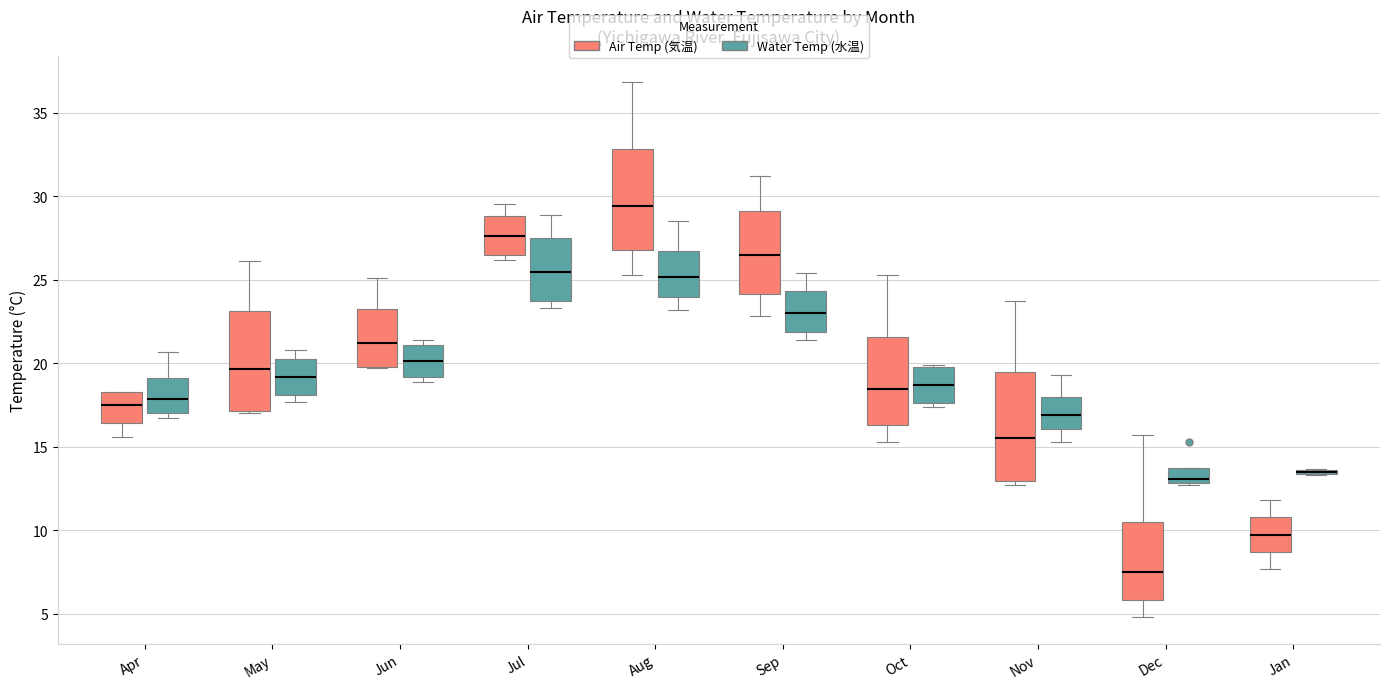

Reading left to right, read every box against the y-axis: the position of its median line, the range the box covers, and the ends of its whiskers. The values are not printed on the chart, so give them approximately, as read against the axis.

Apr (Air Temp (気温)): median 17.5, box 16.5 to 18.5, whiskers 15.5 to 18.5
Apr (Water Temp (水温)): median 18.0, box 17.0 to 19.0, whiskers 16.5 to 20.5
May (Air Temp (気温)): median 19.5, box 17.0 to 23.0, whiskers 17.0 to 26.0
May (Water Temp (水温)): median 19.0, box 18.0 to 20.5, whiskers 17.5 to 21.0
Jun (Air Temp (気温)): median 21.0, box 20.0 to 23.0, whiskers 19.5 to 25.0
Jun (Water Temp (水温)): median 20.0, box 19.0 to 21.0, whiskers 19.0 (just below the box's lower edge) to 21.5
Jul (Air Temp (気温)): median 27.5, box 26.5 to 29.0, whiskers 26.0 to 29.5
Jul (Water Temp (水温)): median 25.5, box 24.0 to 27.5, whiskers 23.5 to 29.0
Aug (Air Temp (気温)): median 29.5, box 27.0 to 33.0, whiskers 25.5 to 37.0
Aug (Water Temp (水温)): median 25.0, box 24.0 to 26.5, whiskers 23.0 to 28.5
Sep (Air Temp (気温)): median 26.5, box 24.0 to 29.0, whiskers 23.0 to 31.0
Sep (Water Temp (水温)): median 23.0, box 22.0 to 24.5, whiskers 21.5 to 25.5
Oct (Air Temp (気温)): median 18.5, box 16.5 to 21.5, whiskers 15.5 to 25.5
Oct (Water Temp (水温)): median 18.5, box 17.5 to 20.0, whiskers 17.5 (just below the box's lower edge) to 20.0
Nov (Air Temp (気温)): median 15.5, box 13.0 to 19.5, whiskers 12.5 to 23.5
Nov (Water Temp (水温)): median 17.0, box 16.0 to 18.0, whiskers 15.5 to 19.5
Dec (Air Temp (気温)): median 7.5, box 6.0 to 10.5, whiskers 5.0 to 15.5
Dec (Water Temp (水温)): median 13.0 (just above the box's lower edge), box 13.0 to 13.5, whiskers 12.5 to 13.5
Jan (Air Temp (気温)): median 10.0, box 8.5 to 11.0, whiskers 7.5 to 12.0
Jan (Water Temp (水温)): box collapsed to a line at 13.5, whiskers 13.5 to 13.5